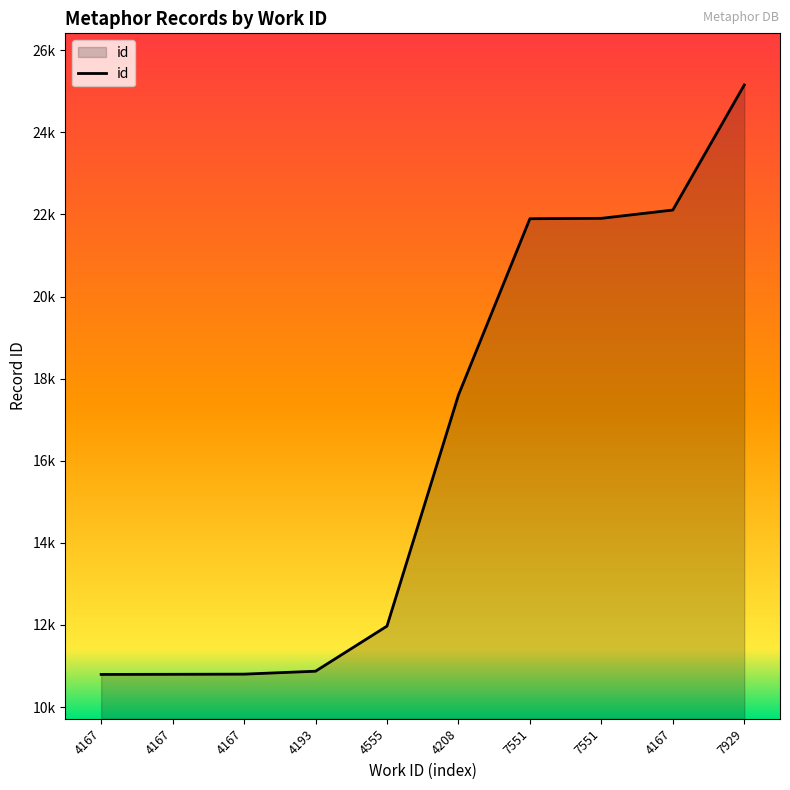

Is this an area chart (filled region under the line)?

Yes